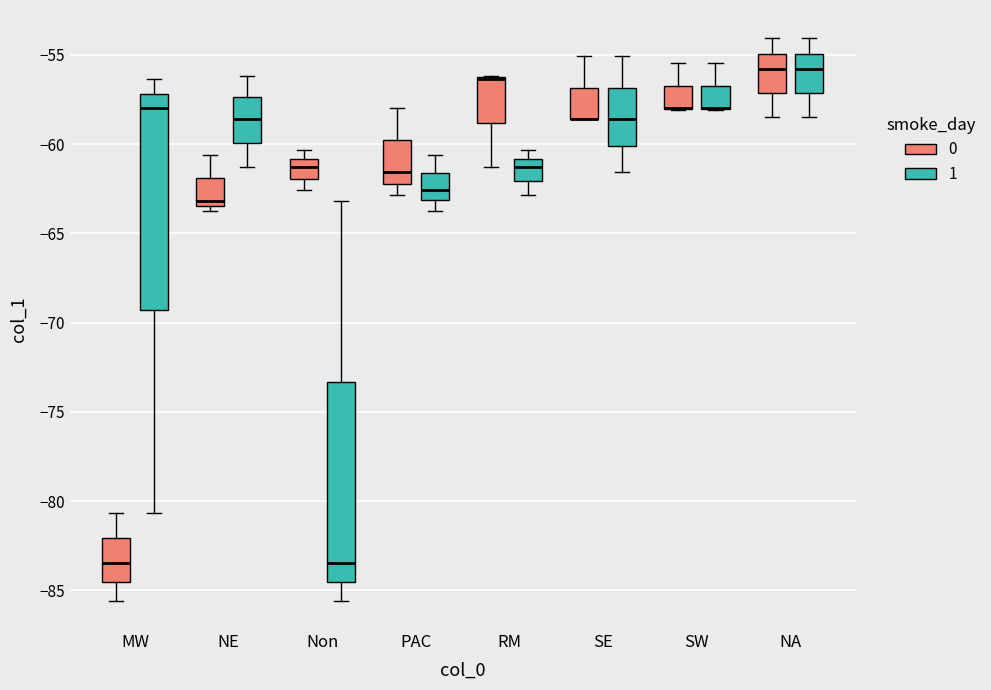

Which box is the tallest, from its lower edge to its upper edge?

MW (1)